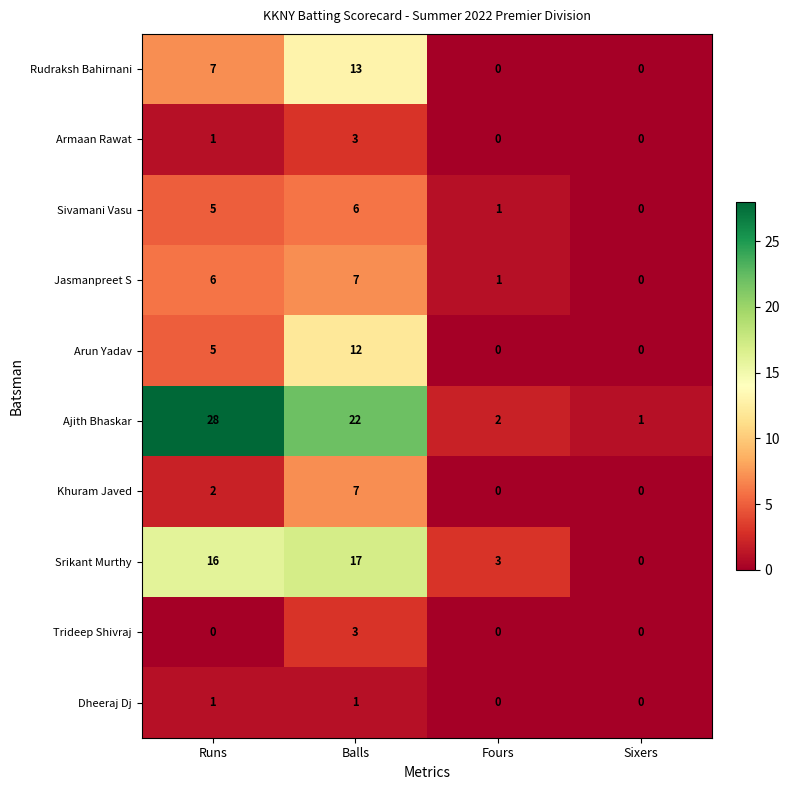

Which category has the highest value in the Trideep Shivraj series?

Balls